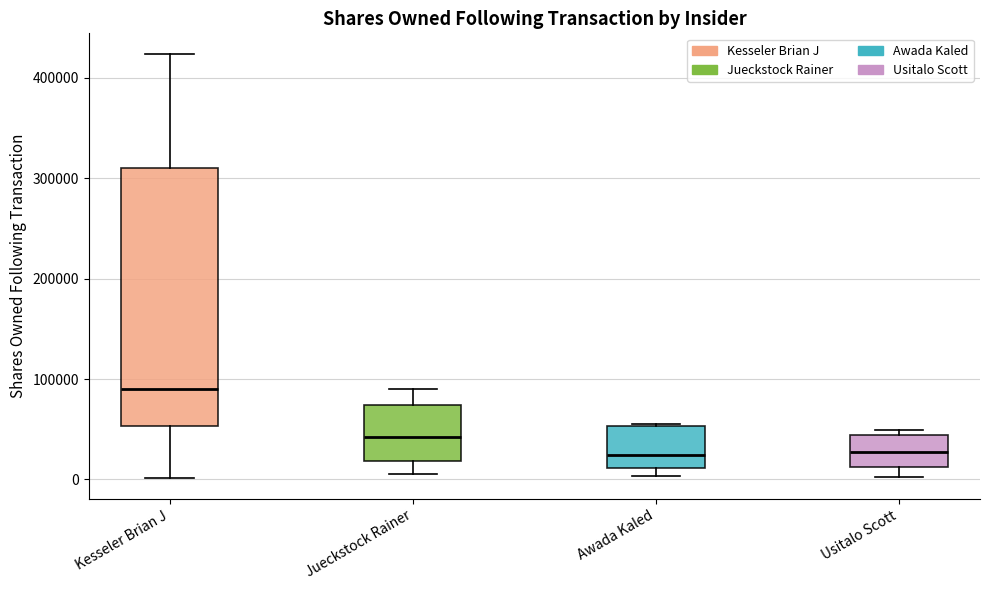

Where does the upper whisker of the box for Kesseler Brian J end on the y-axis? The values are not printed on the chart, so give them approximately, as read against the axis.

420000